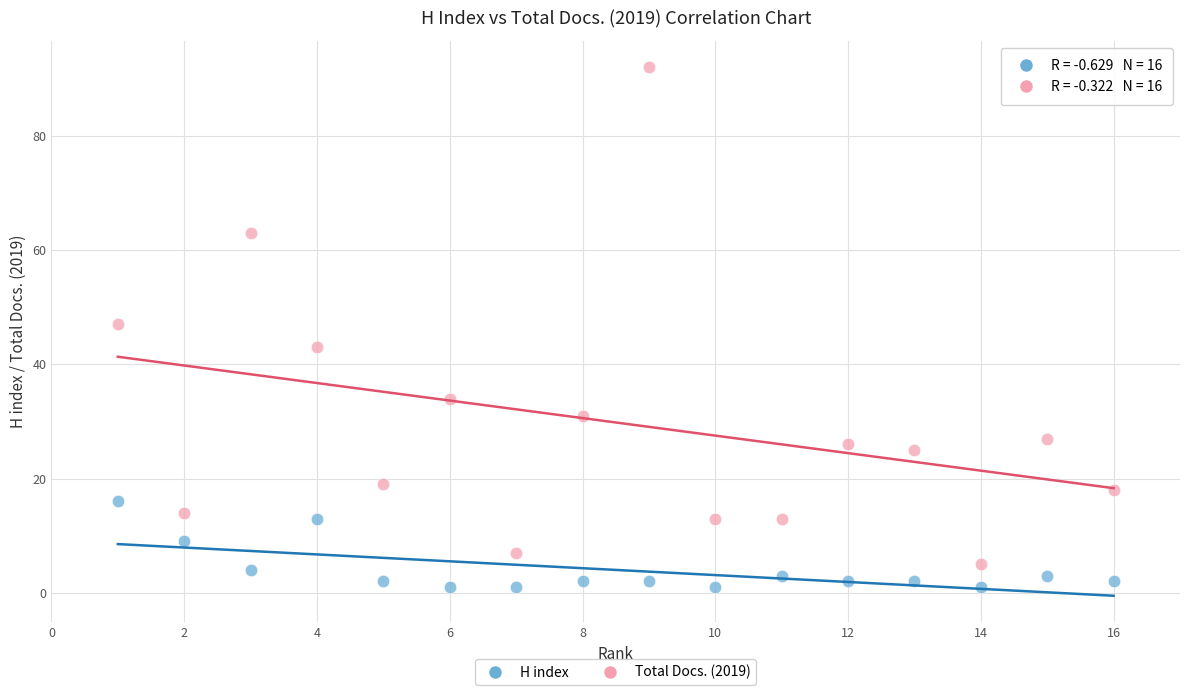

Which series contains the highest Y value?

Total Docs. (2019)